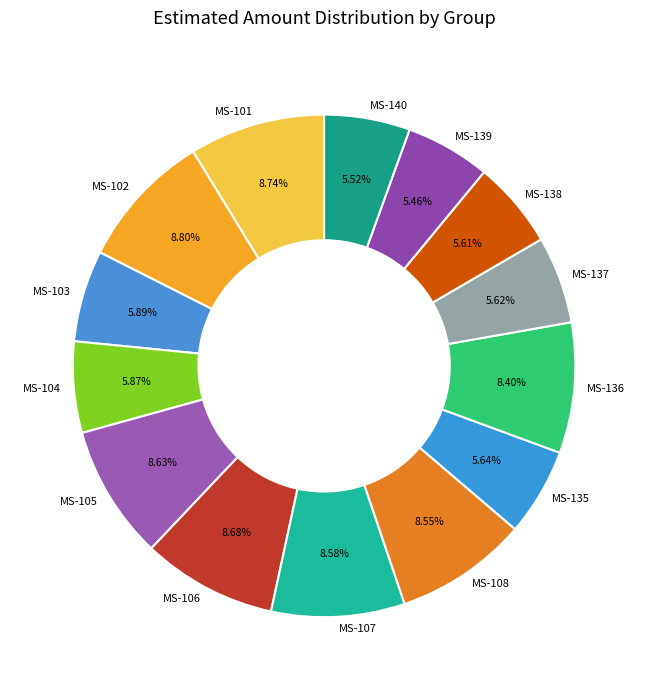

Combined, do MS-139 and MS-138 account for over 50%?

No